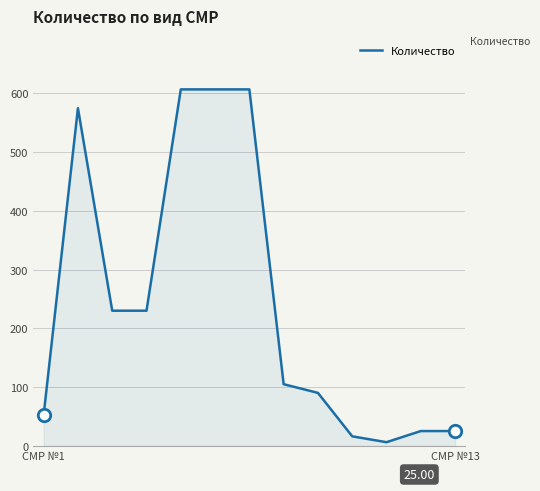

What is the difference between the maximum and minimum values?

601.0